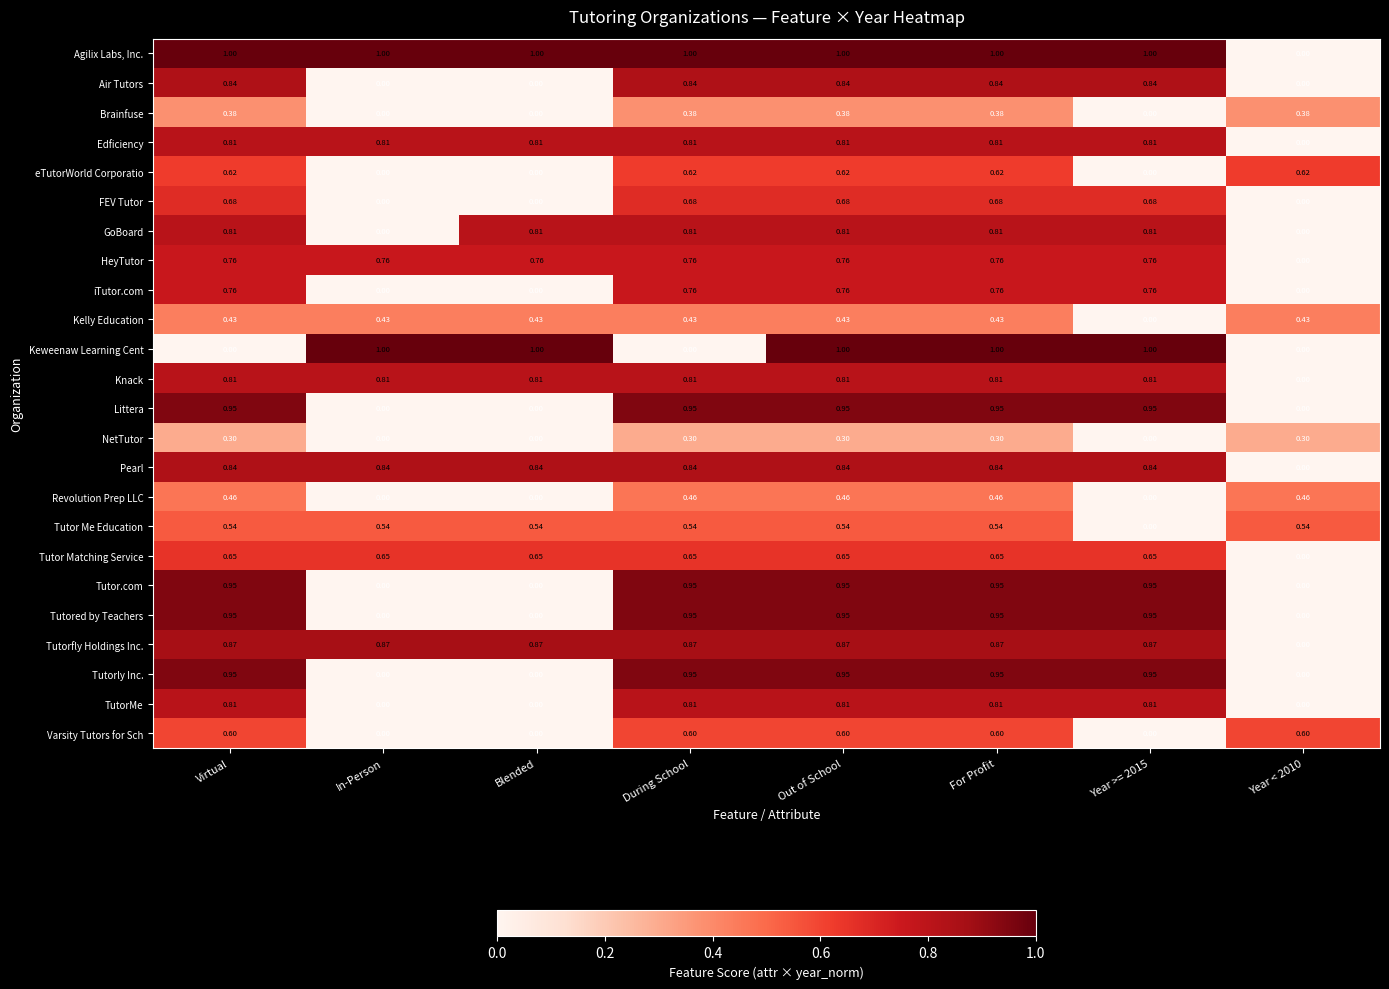

Is the value of Tutored by Teachers at For Profit greater than the value of Edficiency at For Profit?

Yes